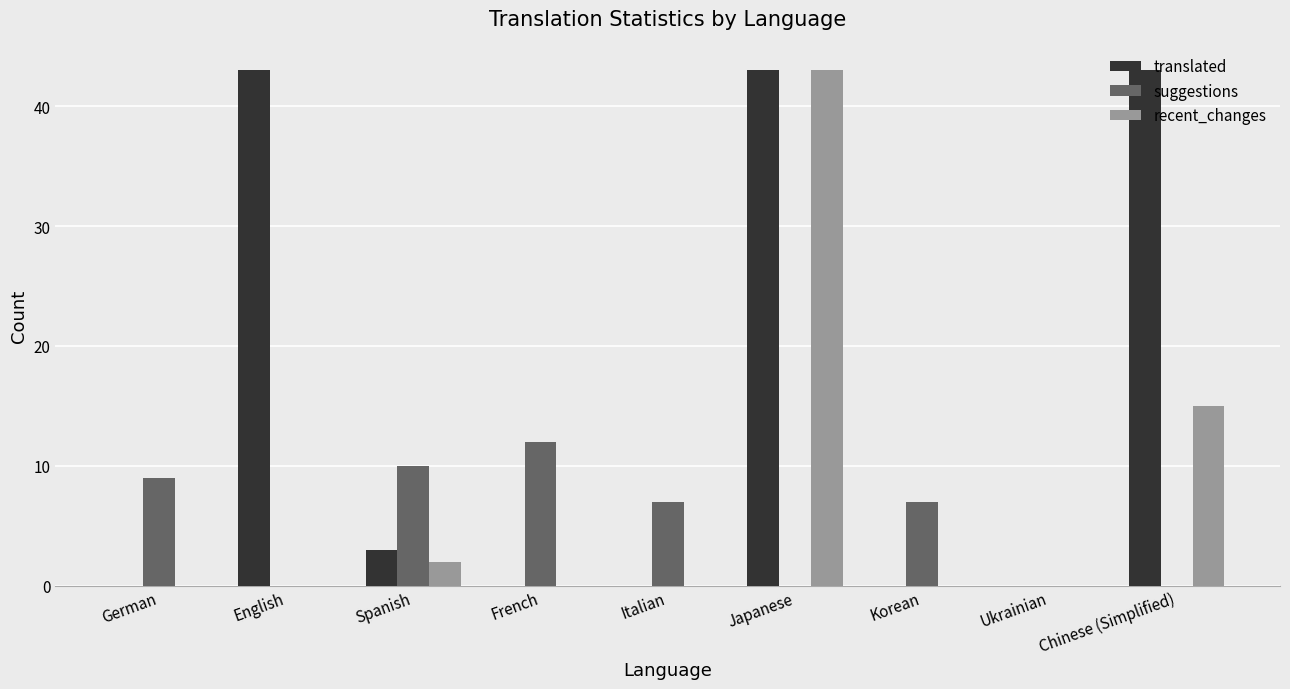

At which category is the sum across all series the highest?

Japanese